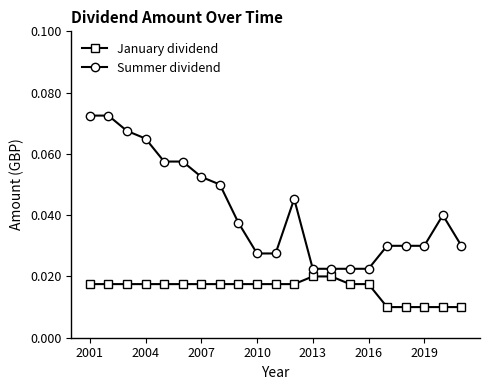

At how many categories does at least one series exceed 0?

21